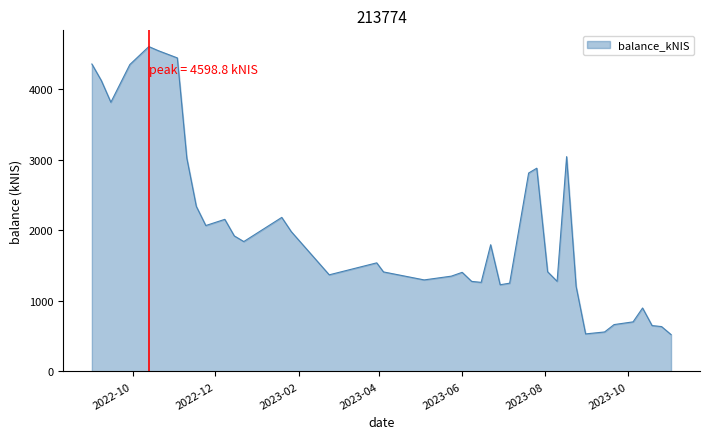

What is the difference between the maximum and minimum values?

4076.1